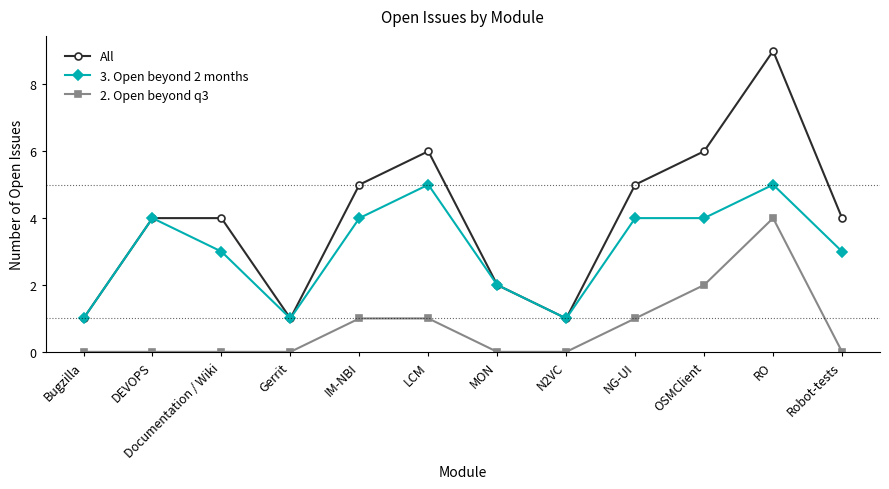

What is the average value of the 2. Open beyond q3 series?

1